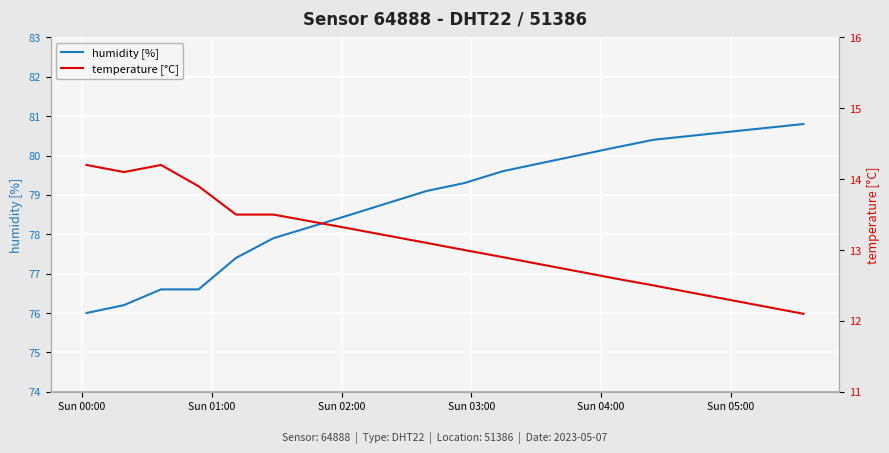

How many distinct data groups are displayed?

2